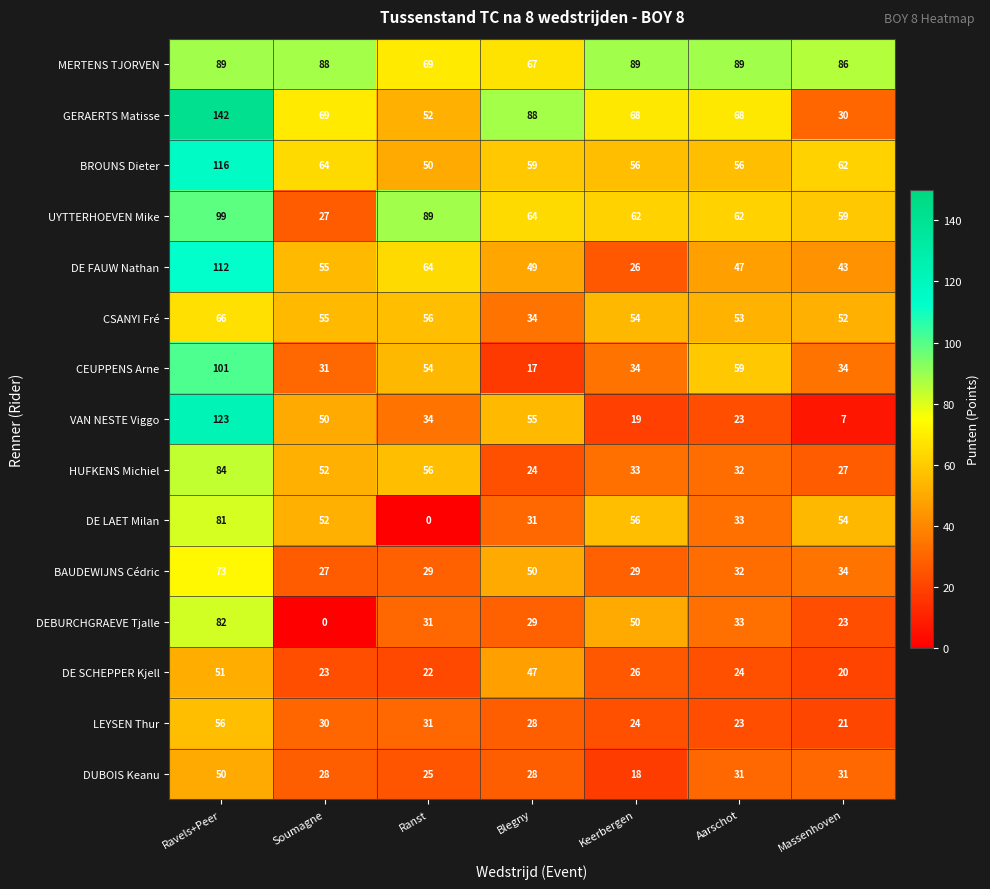

What is the sum of the MERTENS TJORVEN values at Blegny and Aarschot?

156